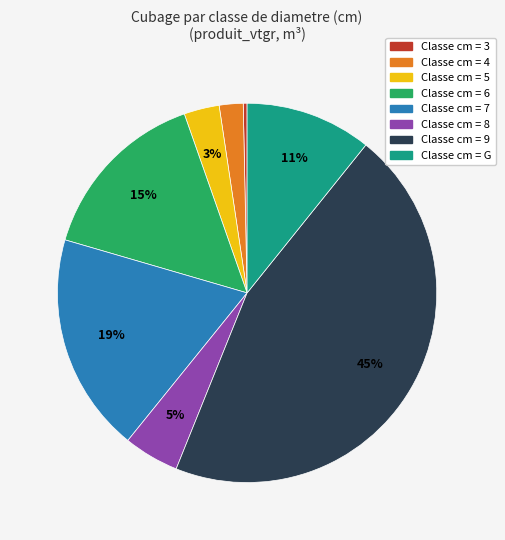

To the nearest percent, what is the difference between the largest and smallest slice percentages?

45%